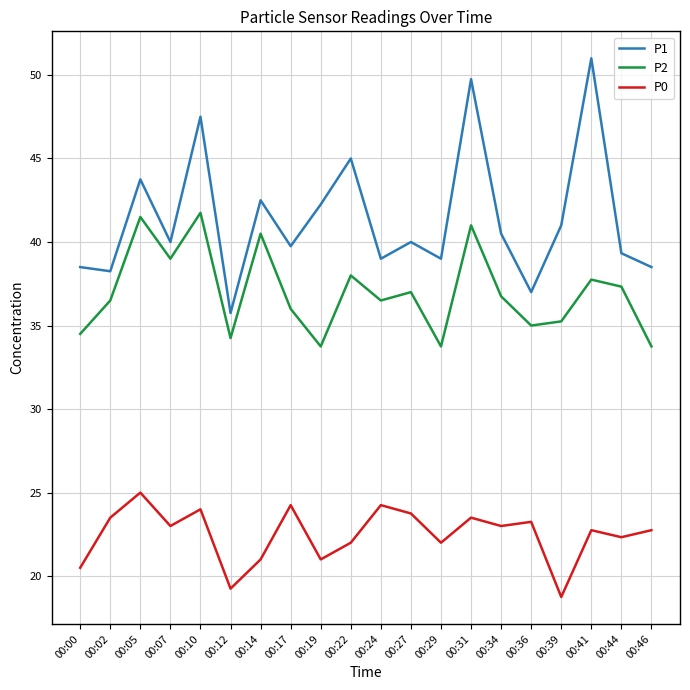

At which category is the sum across all series the highest?

00:31